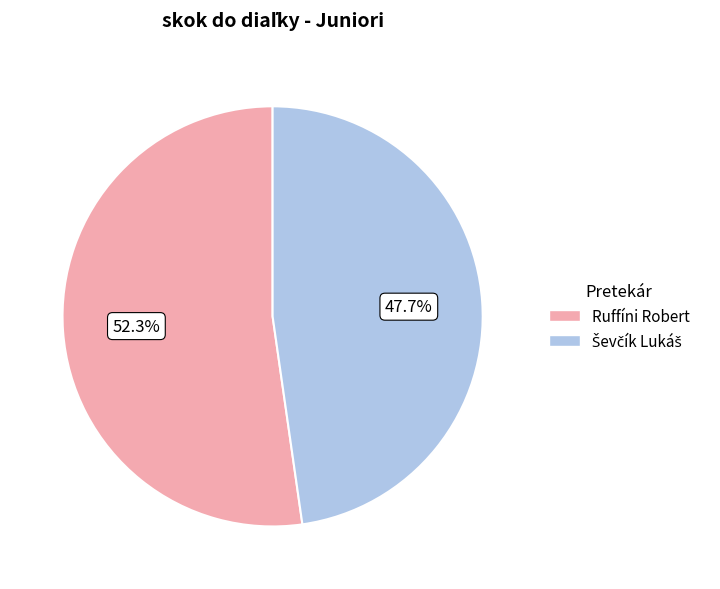

To the nearest percent, what is the average slice percentage?

50%